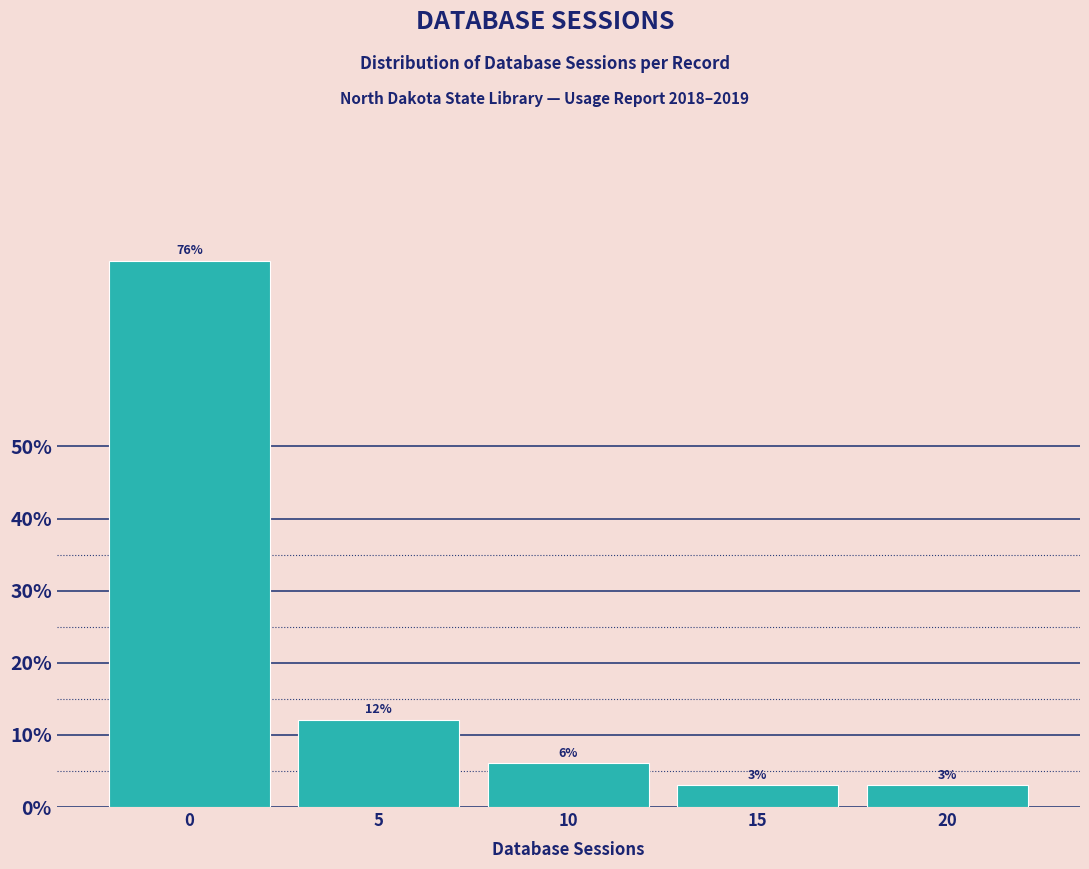

Read the value at 15.

3.0